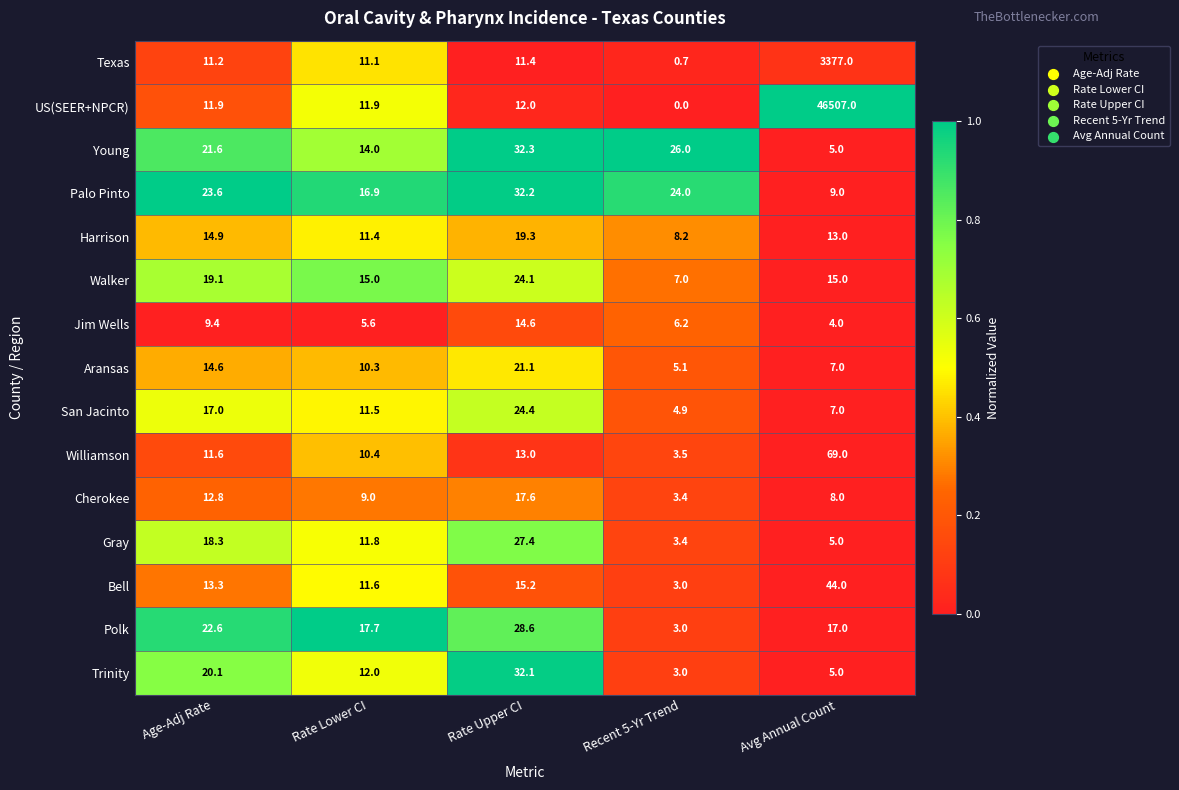

What is the spread (max minus min) of values at Recent 5-Yr Trend?

26.0